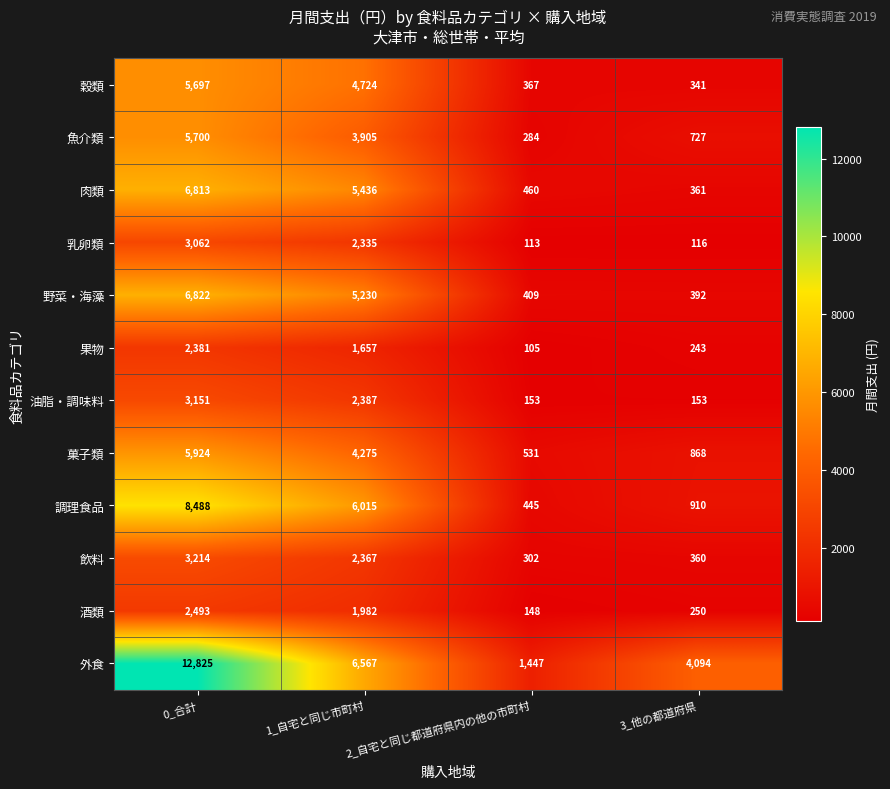

The 果物 series shows 1657 at 1_自宅と同じ市町村. True or false?

True